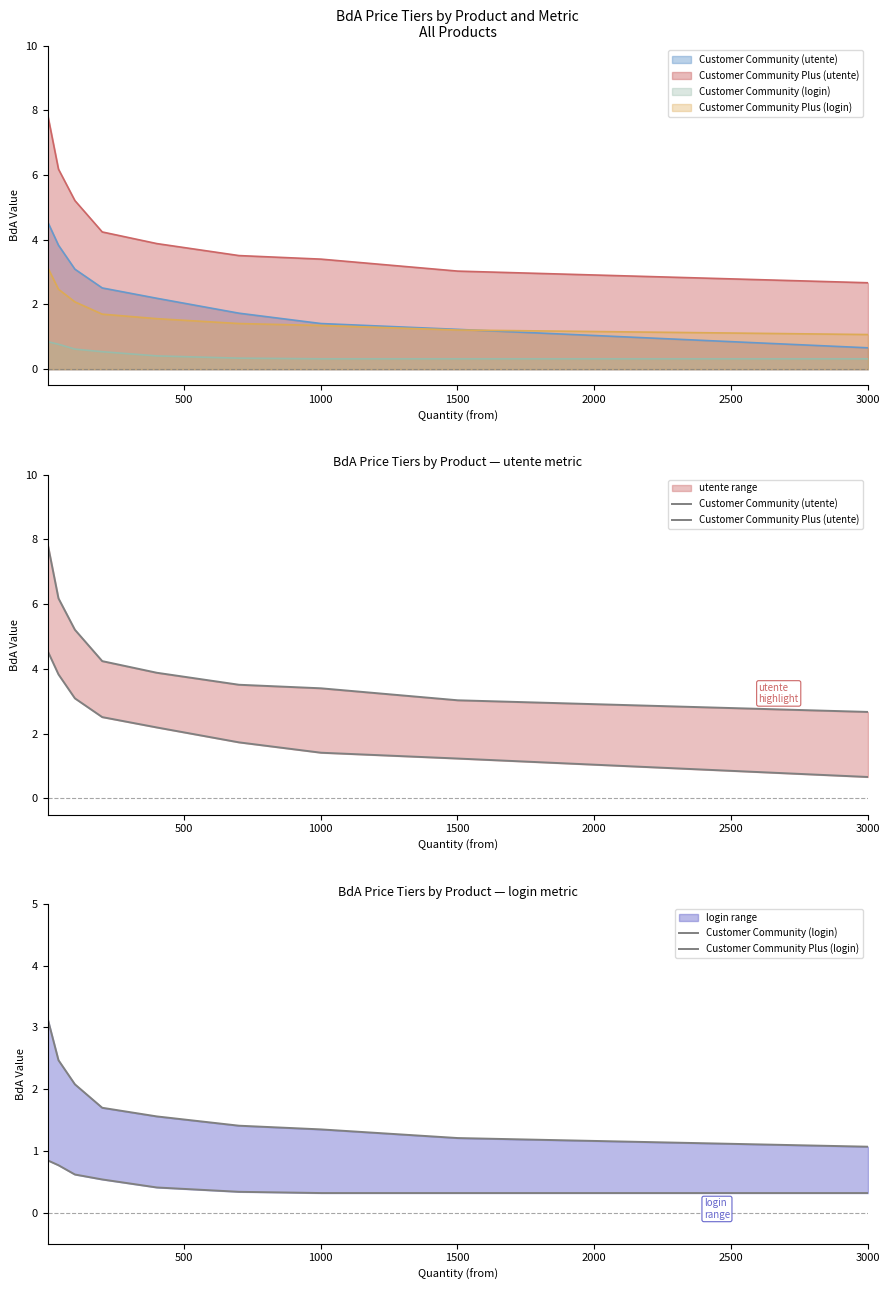

True or false: Customer Community (utente) and Customer Community (login) cross at least once.

False